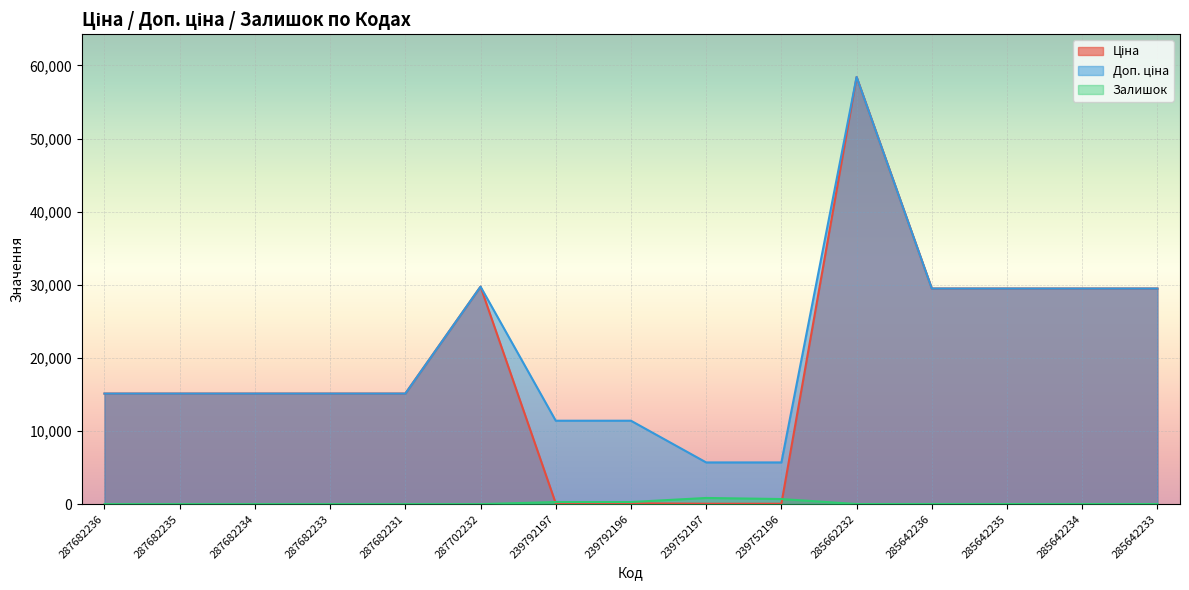

Where does the Доп. ціна series first go above 15120?

287702232